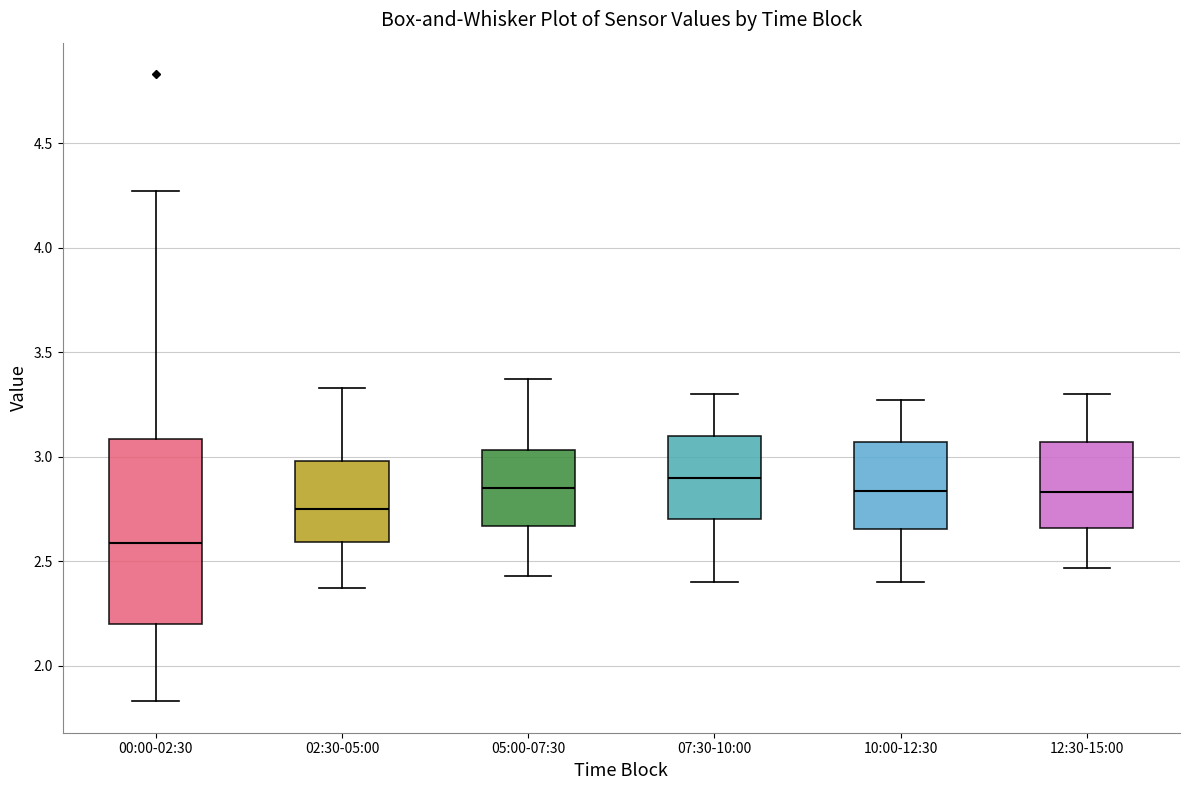

Which box has the lowest median line?

00:00-02:30